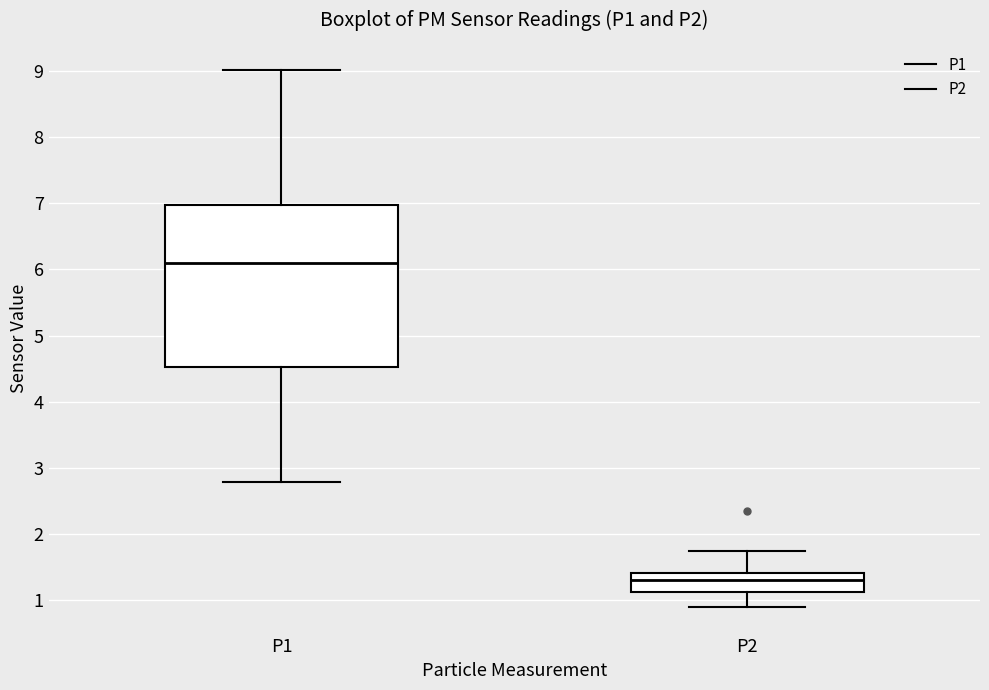

Which box is the tallest, from its lower edge to its upper edge?

P1